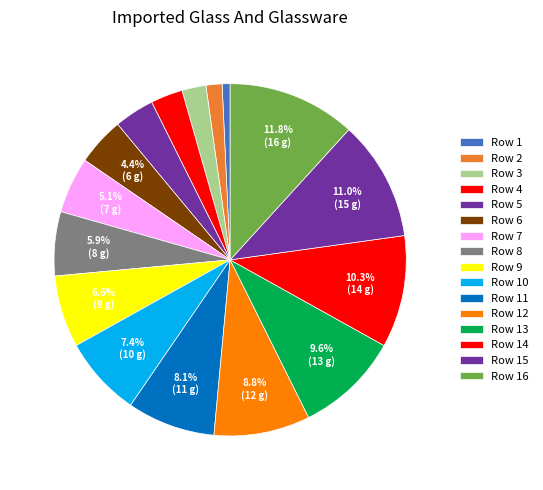

Do Row 8 and Row 16 together represent more than half of the pie?

No